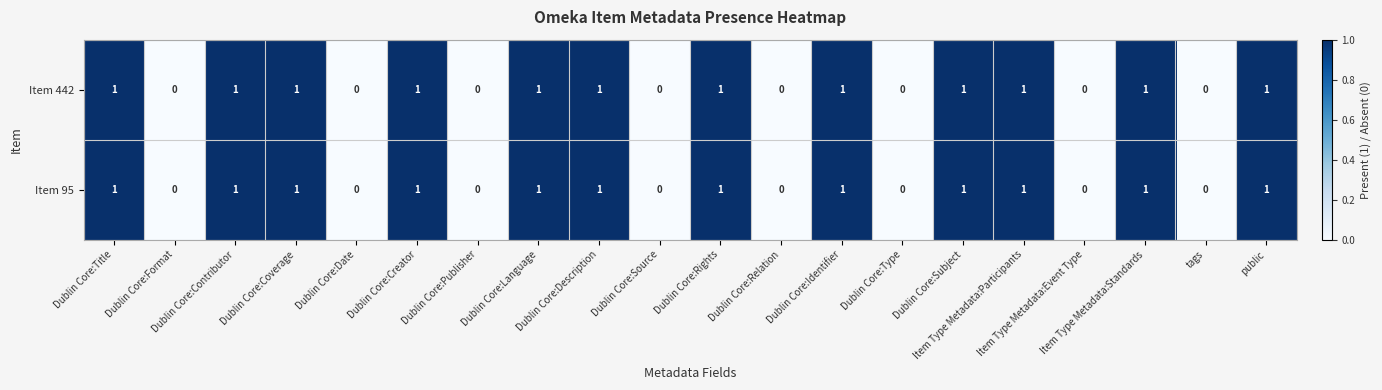

What is the sum of all Item 442 values?

12